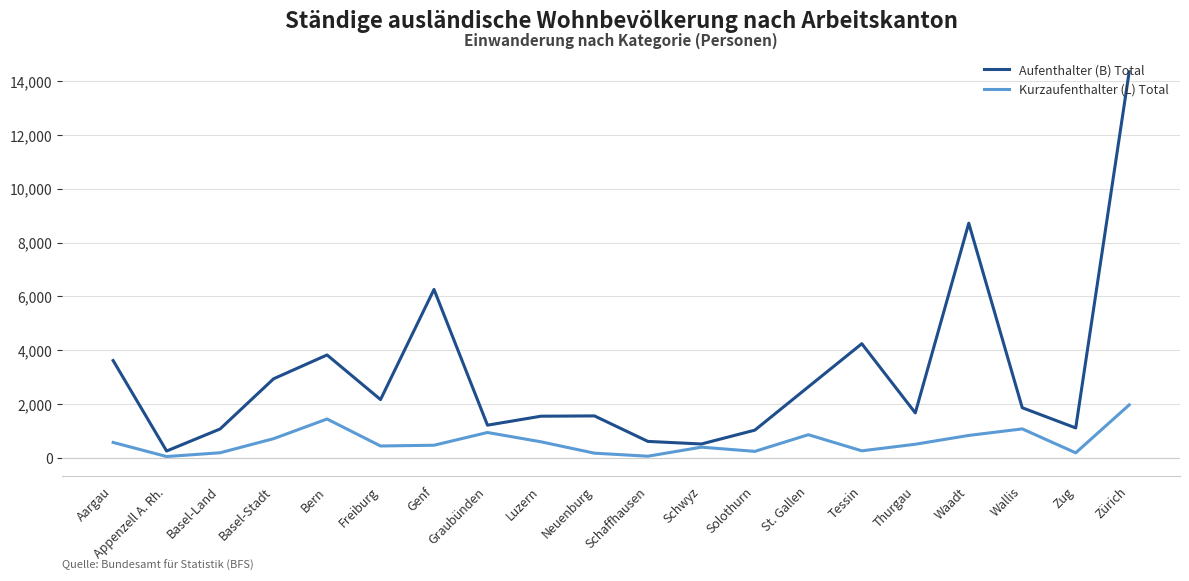

What are all the series names shown in the legend?

Aufenthalter (B) Total, Kurzaufenthalter (L) Total